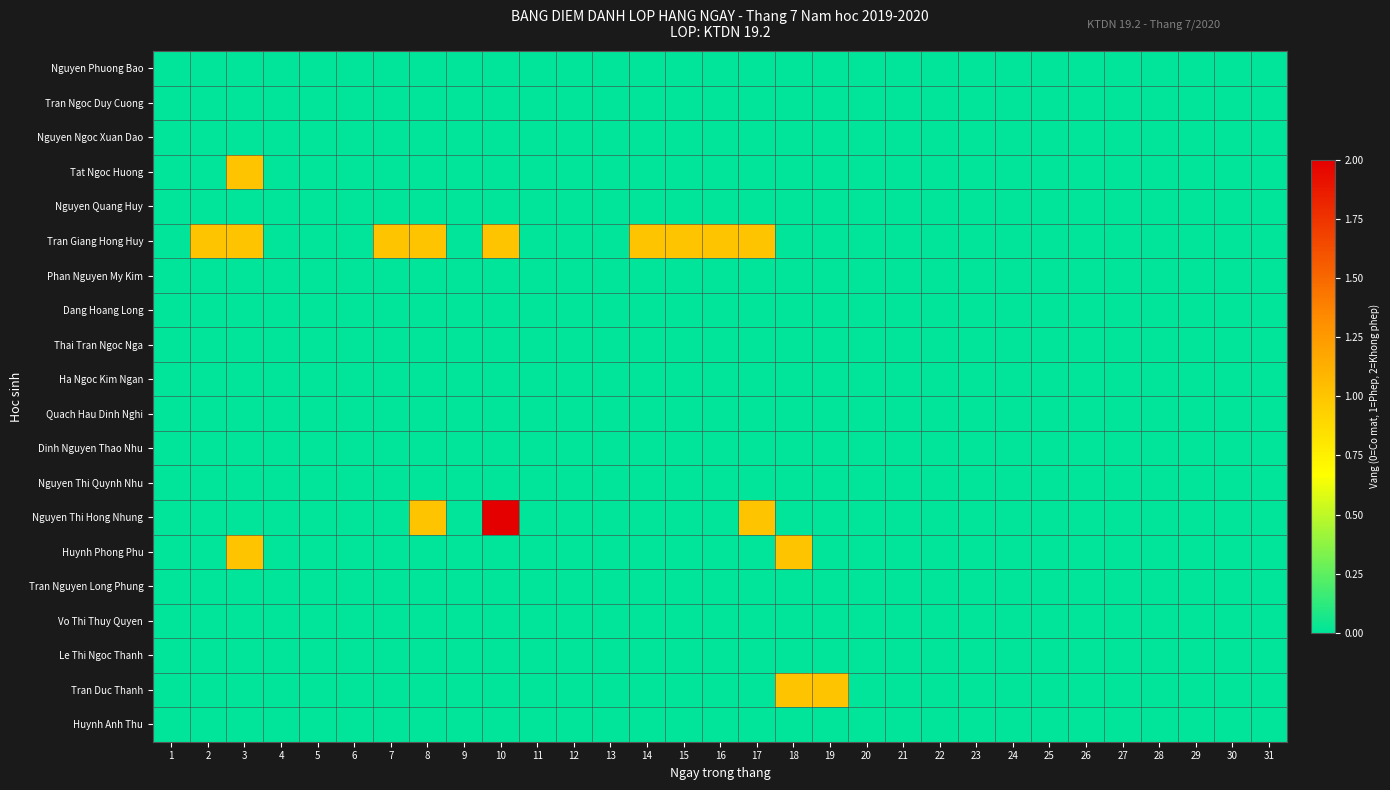

At which category is the sum across all series the highest?

3